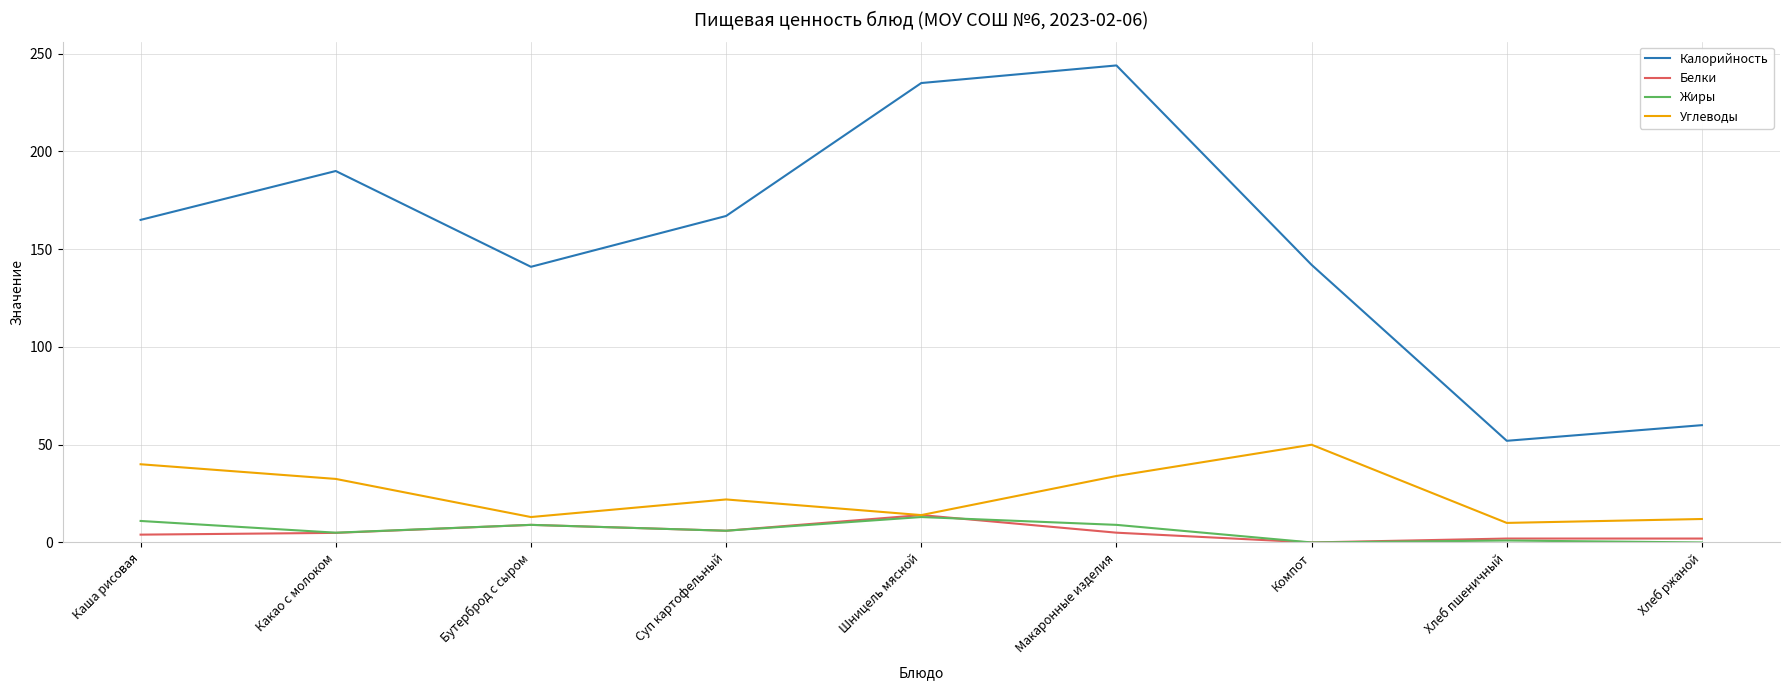

Is the value of Белки at Хлеб ржаной greater than the value of Калорийность at Бутерброд с сыром?

No